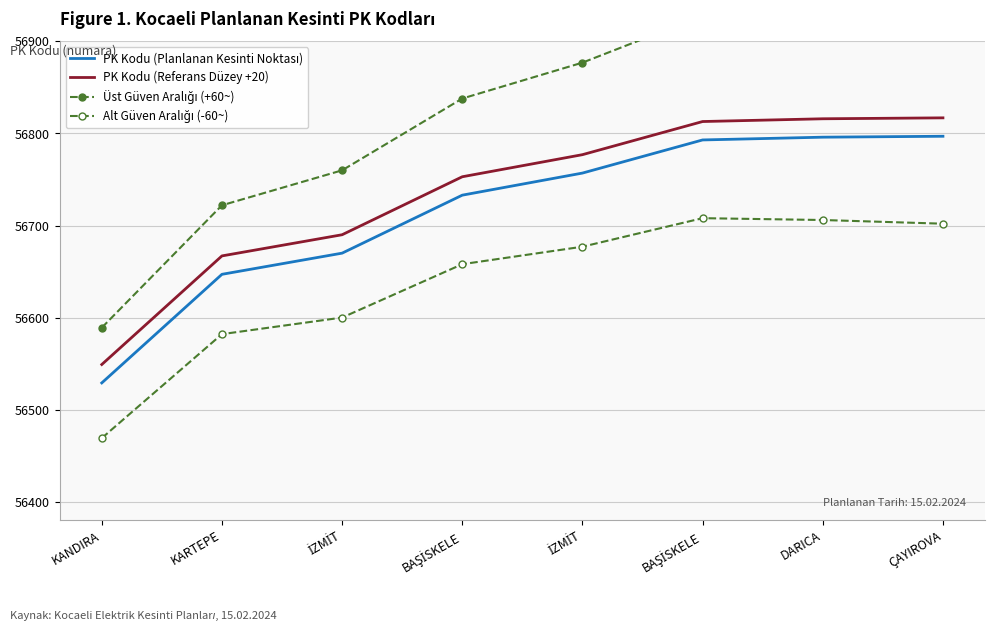

At which label does PK Kodu (Referans Düzey +20) first exceed 56777?

BAŞİSKELE